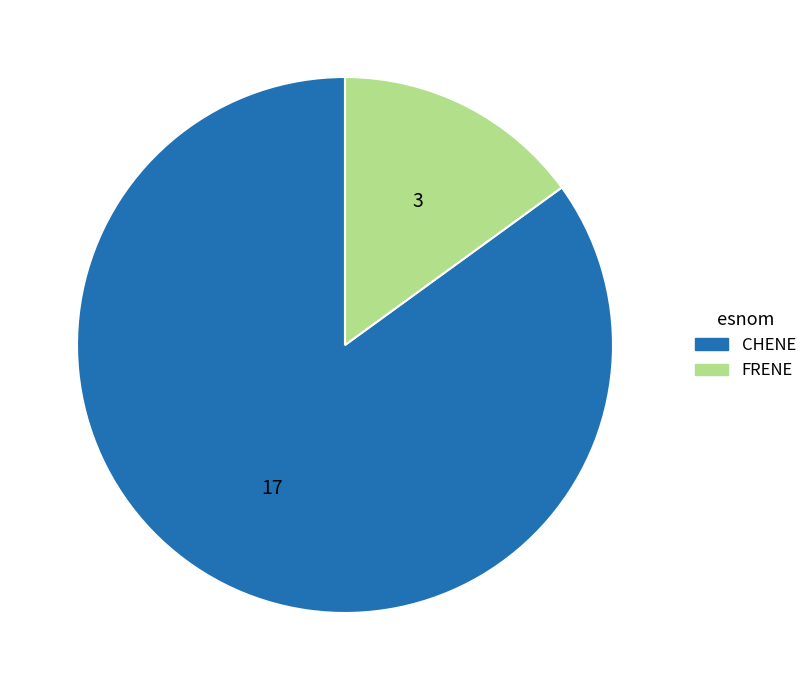

Approximately how many times larger is the value at FRENE compared to CHENE?

0.2